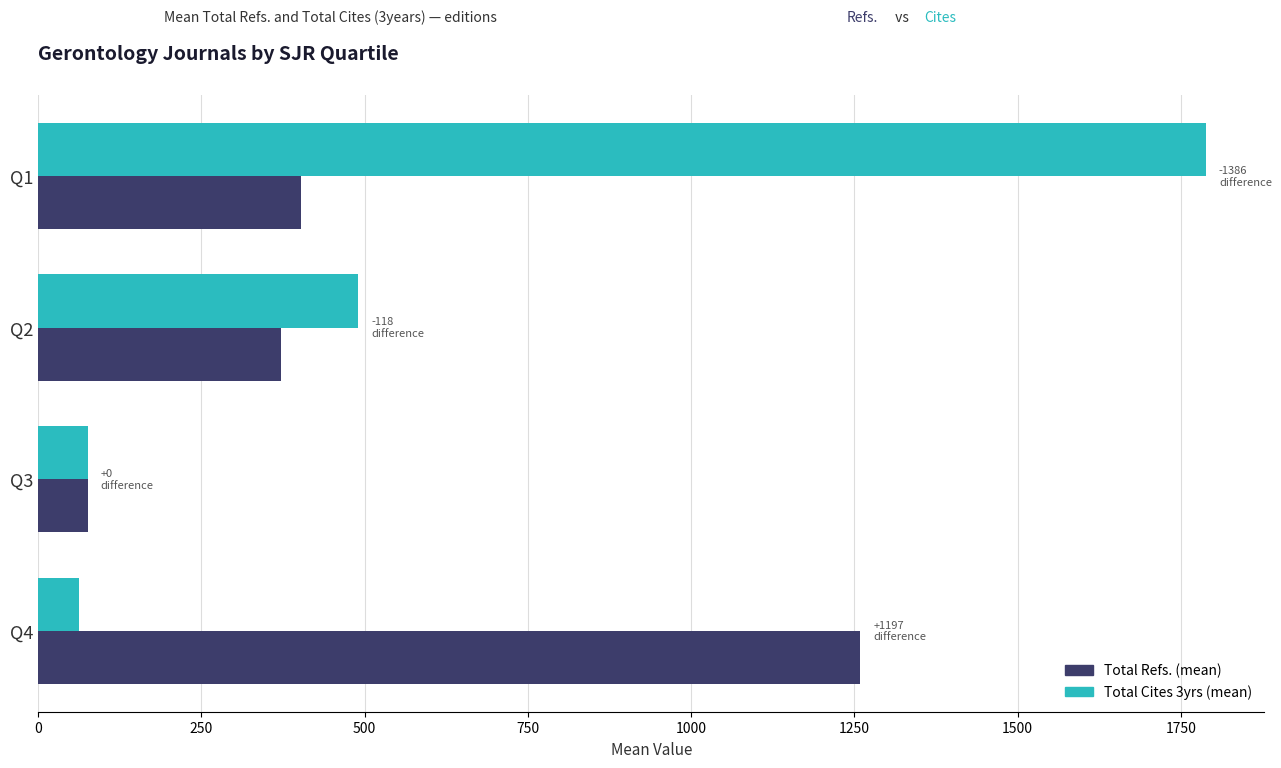

The value of Total Refs. (mean) at Q1 is 402.9. True or false?

True